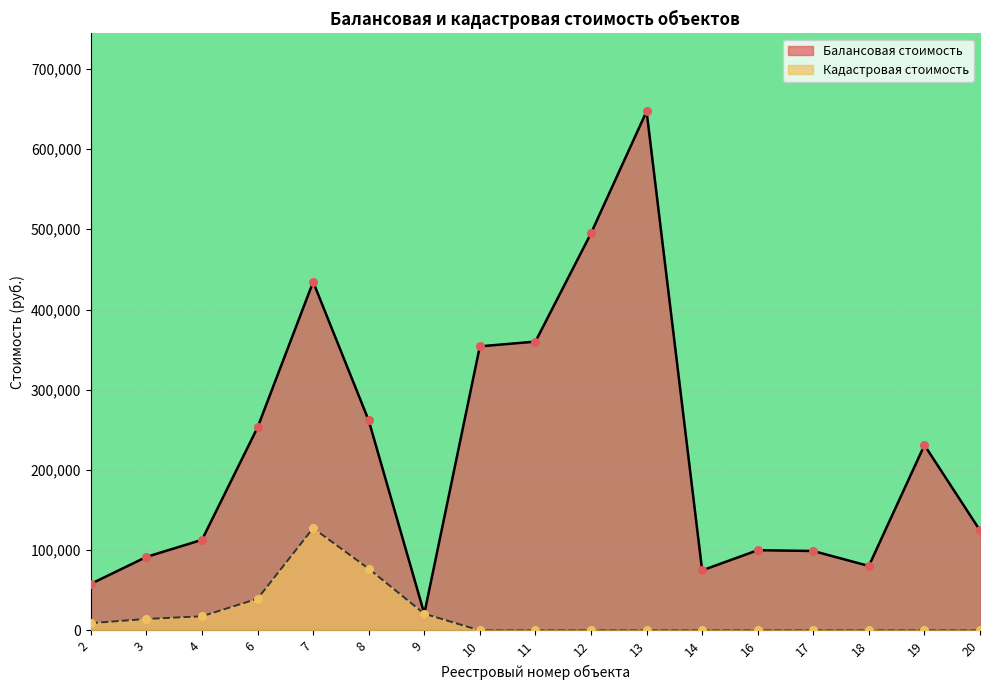

What are all the series names shown in the legend?

Балансовая стоимость, Кадастровая стоимость